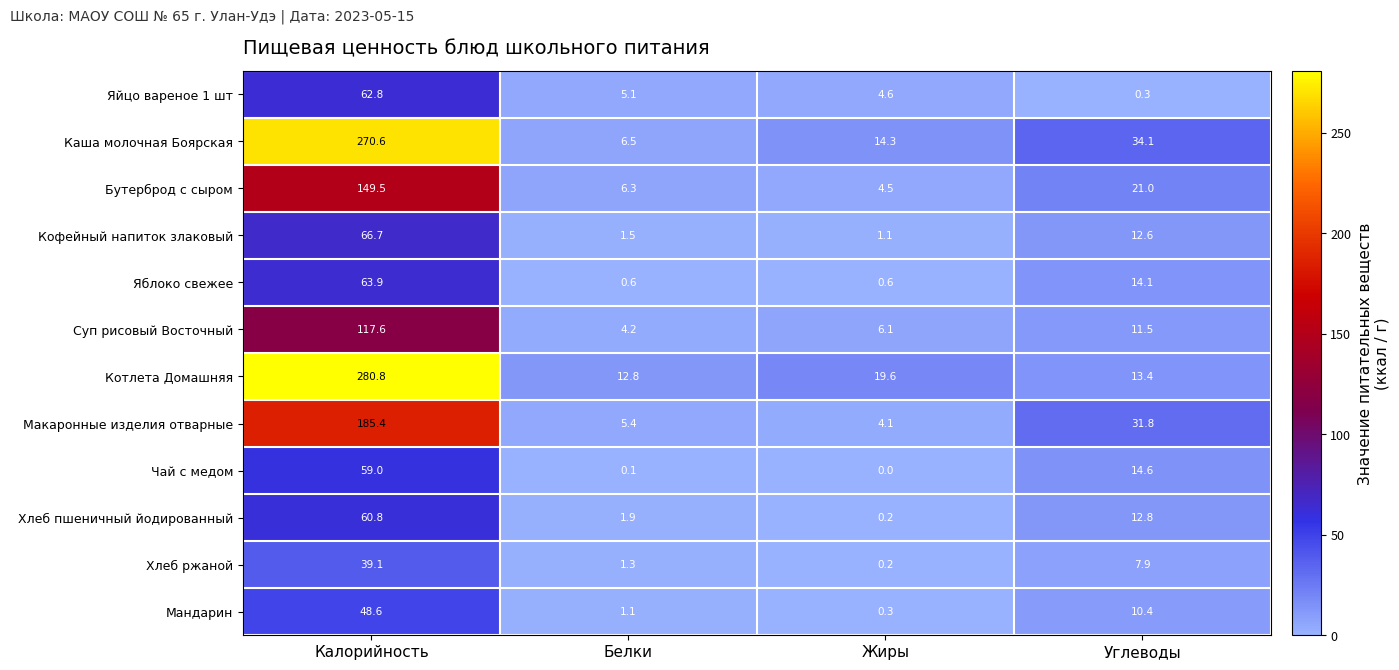

Is it true that Бутерброд с сыром equals 1.1 at Жиры?

False